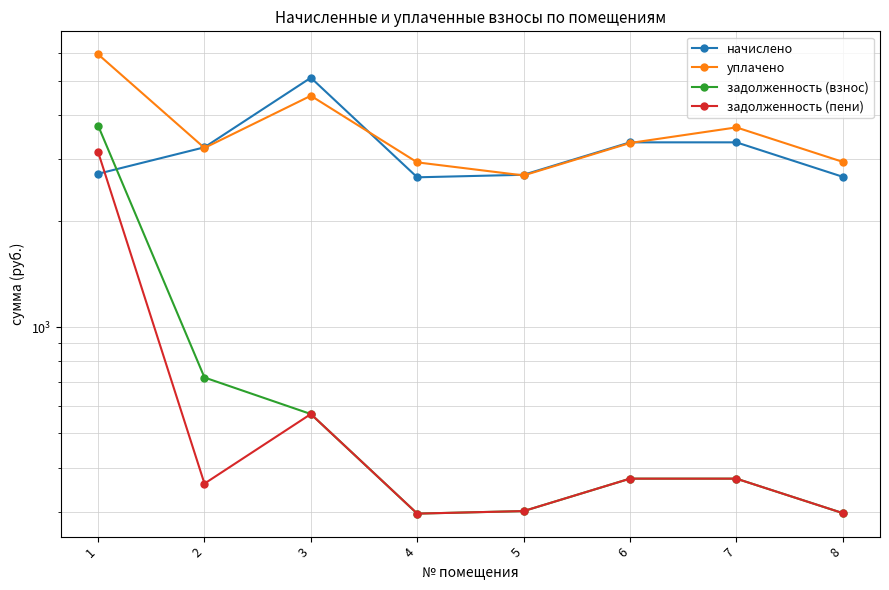

Which has a higher value, 7 or 5?

7